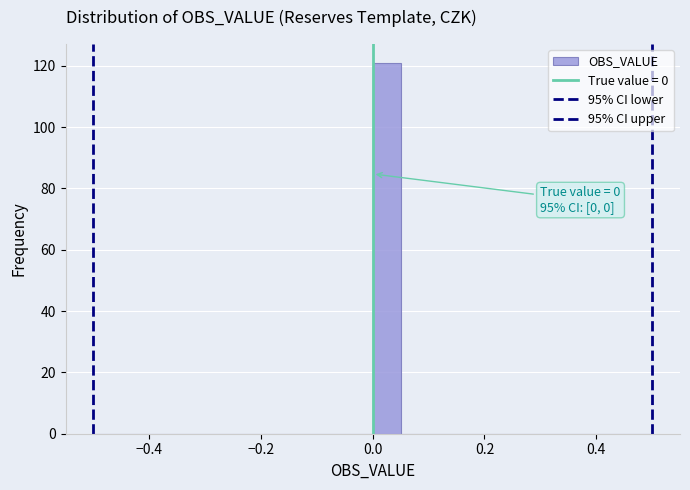

Read against the x-axis, roughly where is the centre of the tallest bar?

0.02